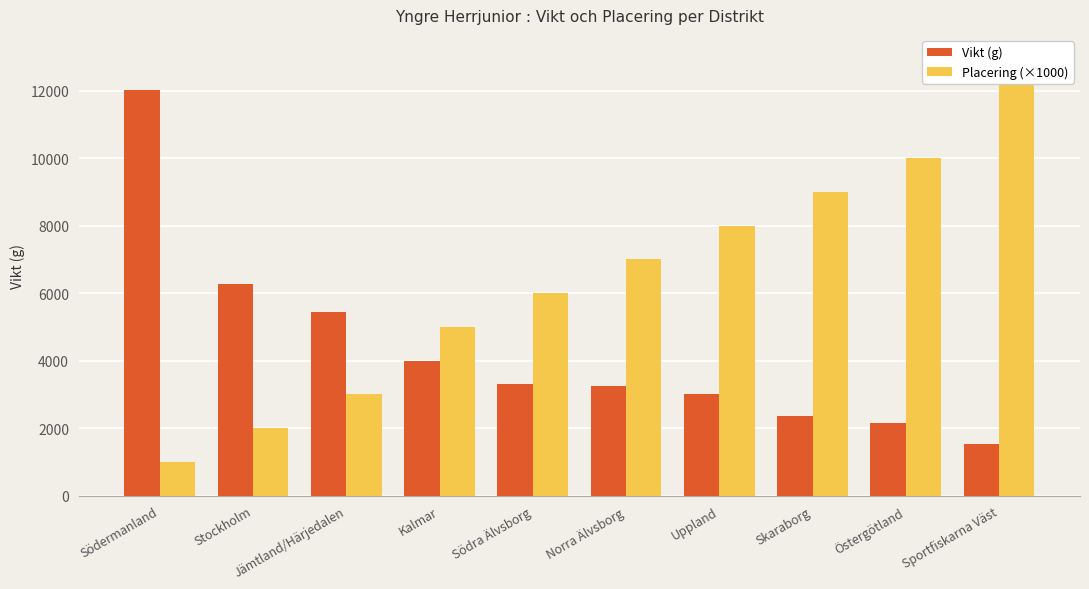

What is the label of the 2nd bar from the right?

Östergötland